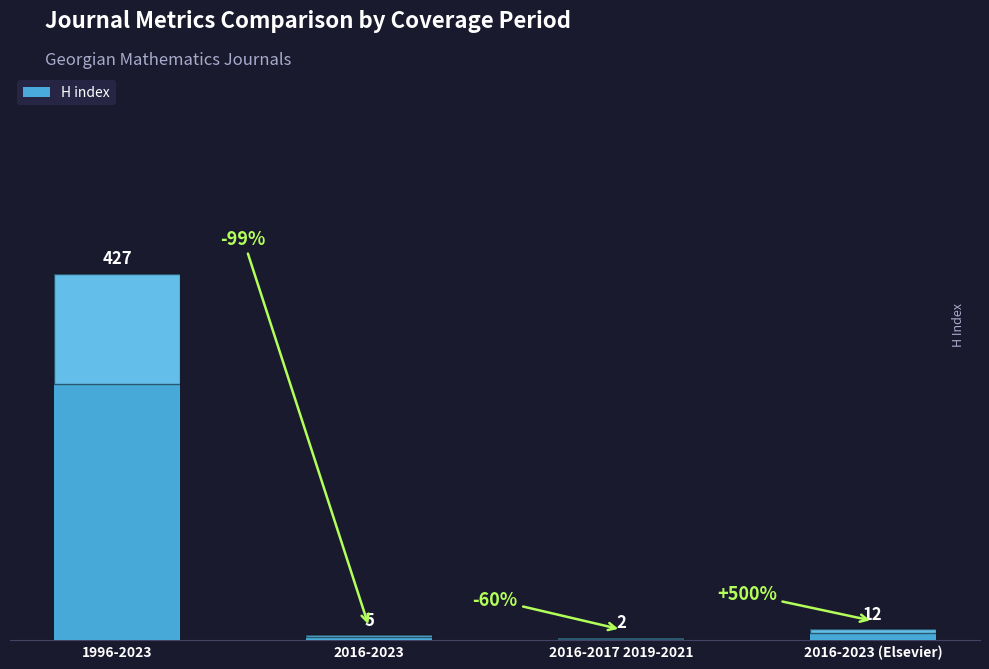

What is the average value?

112